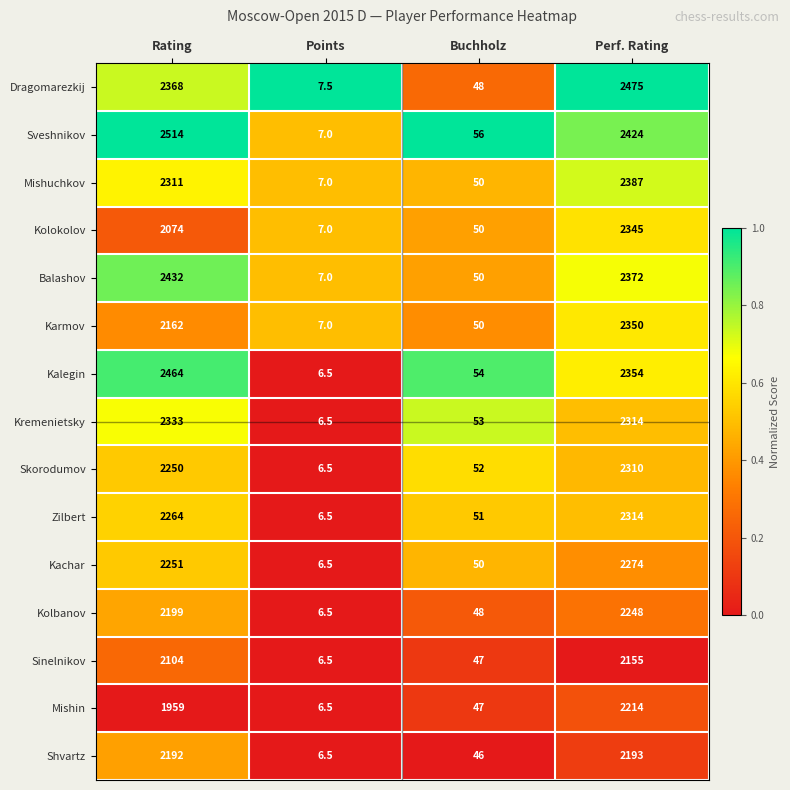

What is the total value across all series at Buchholz?

752.0